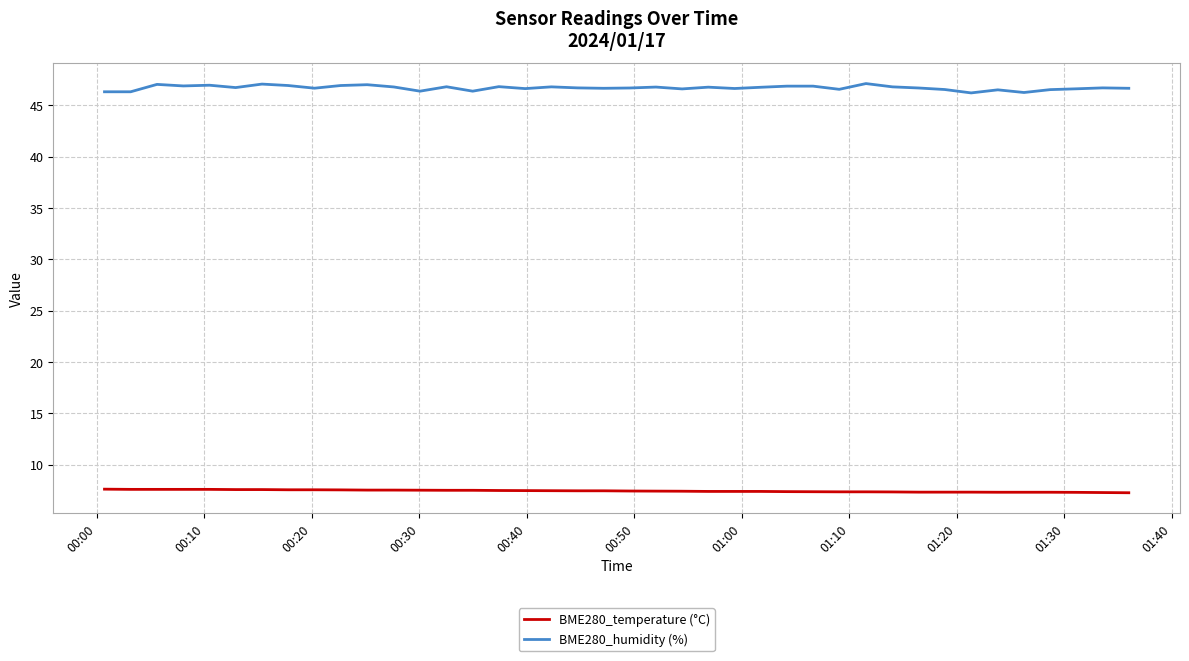

Does the chart display data point markers on the line(s)?

No